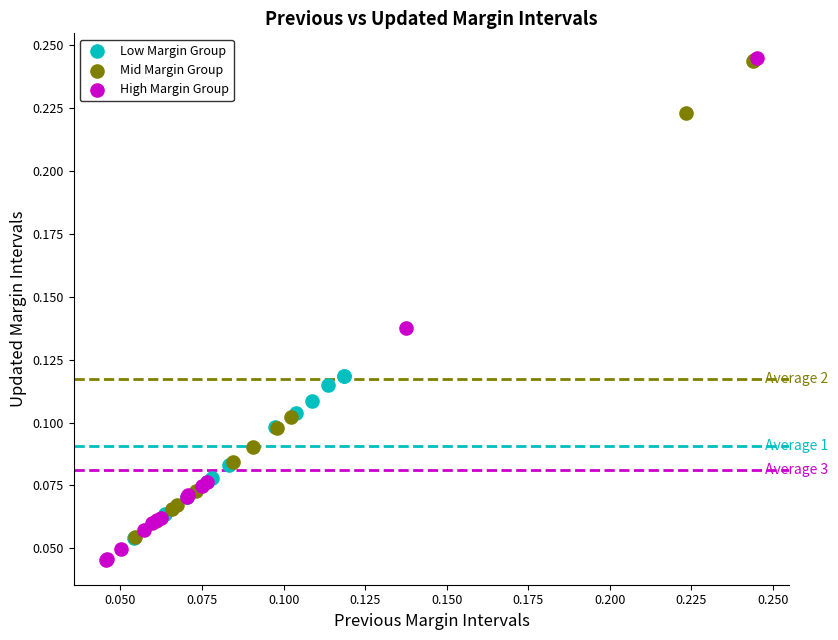

Which series has the largest Y range (max minus min)?

High Margin Group